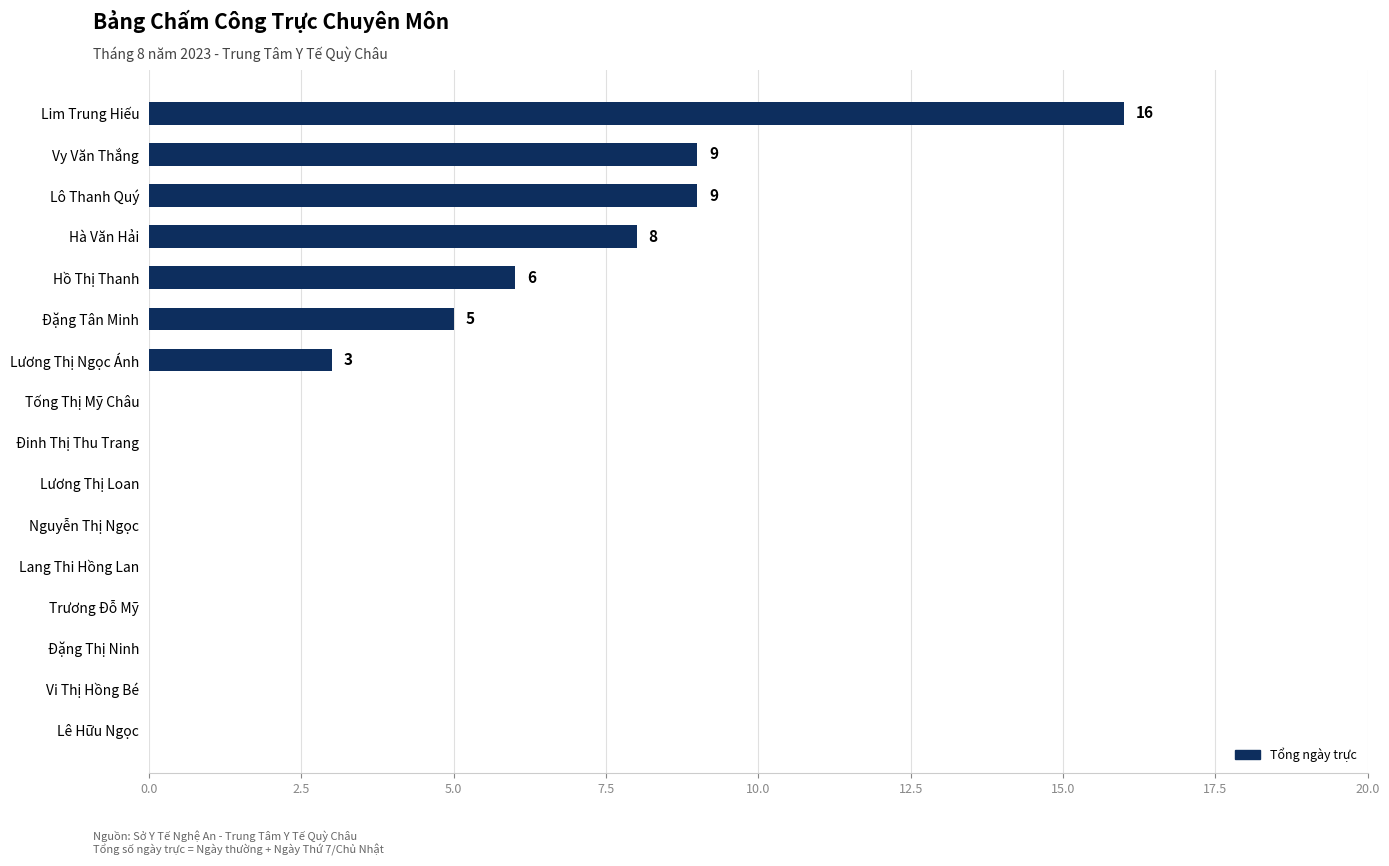

Reading top to bottom, extract all data points from this chart.

Lim Trung Hiếu=16	Vy Văn Thắng=9	Lô Thanh Quý=9	Hà Văn Hải=8	Hồ Thị Thanh=6	Đặng Tân Minh=5	Lương Thị Ngọc Ánh=3	Tống Thị Mỹ Châu=0	Đinh Thị Thu Trang=0	Lương Thị Loan=0	Nguyễn Thị Ngọc=0	Lang Thi Hồng Lan=0	Trương Đỗ Mỹ=0	Đặng Thị Ninh=0	Vi Thị Hồng Bé=0	Lê Hữu Ngọc=0